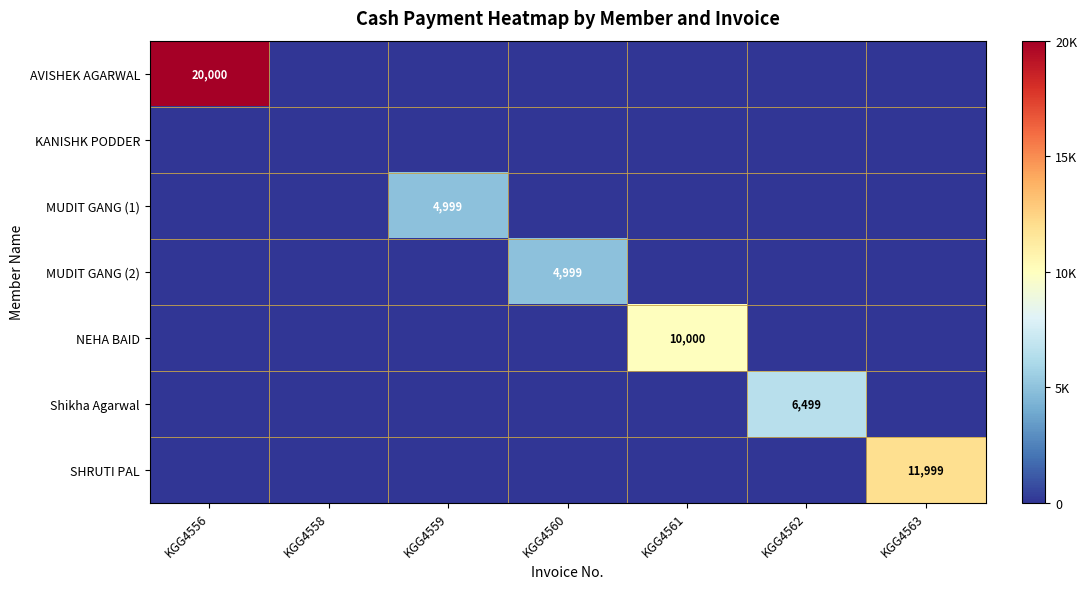

The MUDIT GANG (2) series shows 8936 at KGG4560. True or false?

False